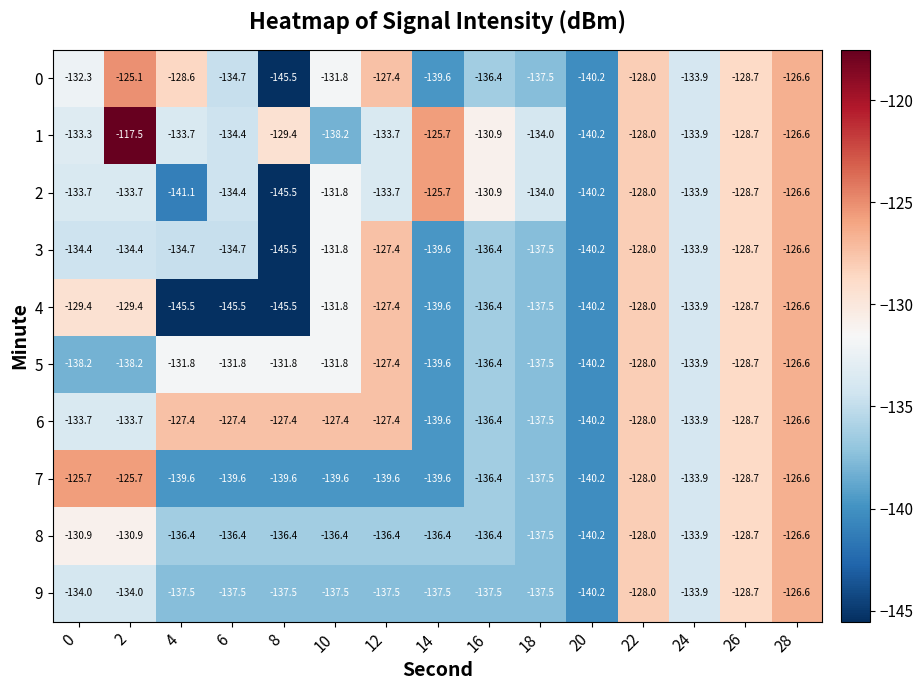

The 2 series shows -78.9 at 2. True or false?

False